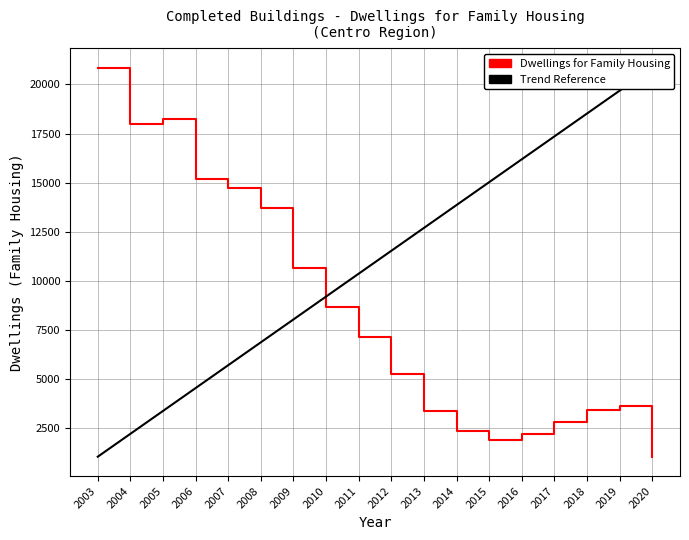

At which category does New Construction Buildings reach its first local valley?

2016